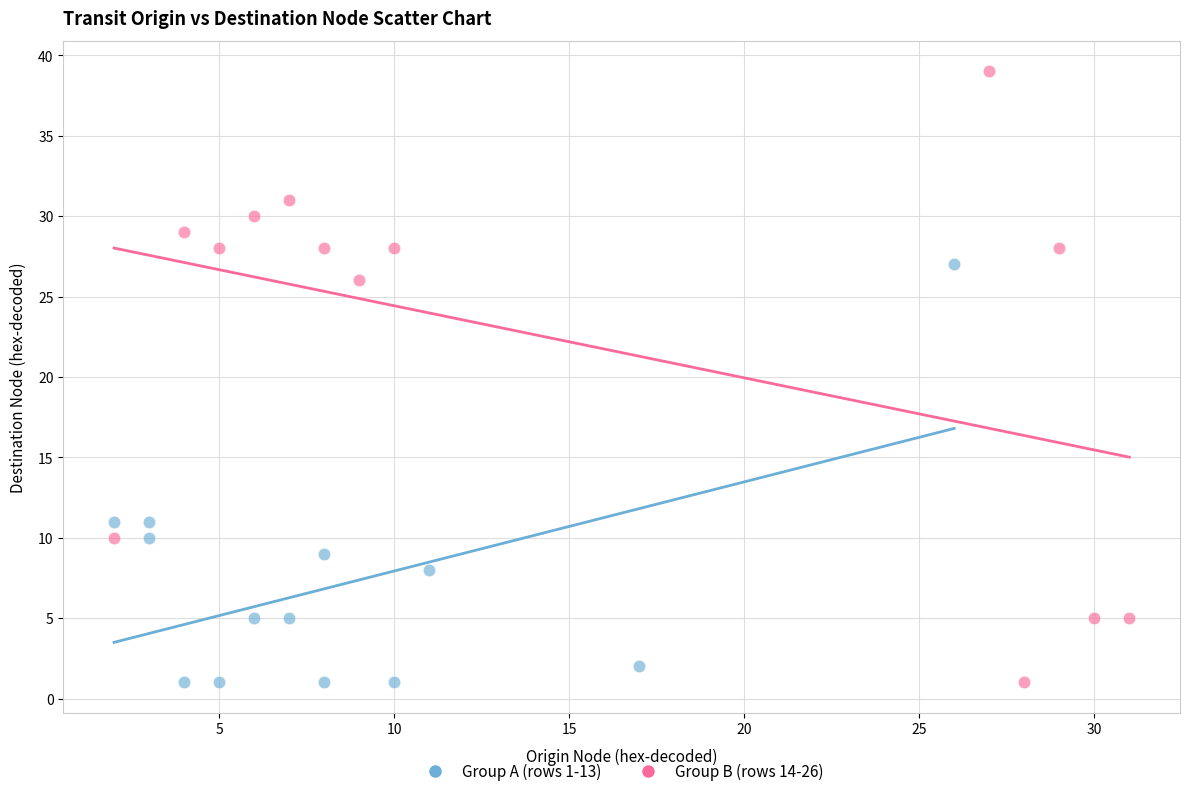

Which series has the largest Y range (max minus min)?

Group B (rows 14-26)